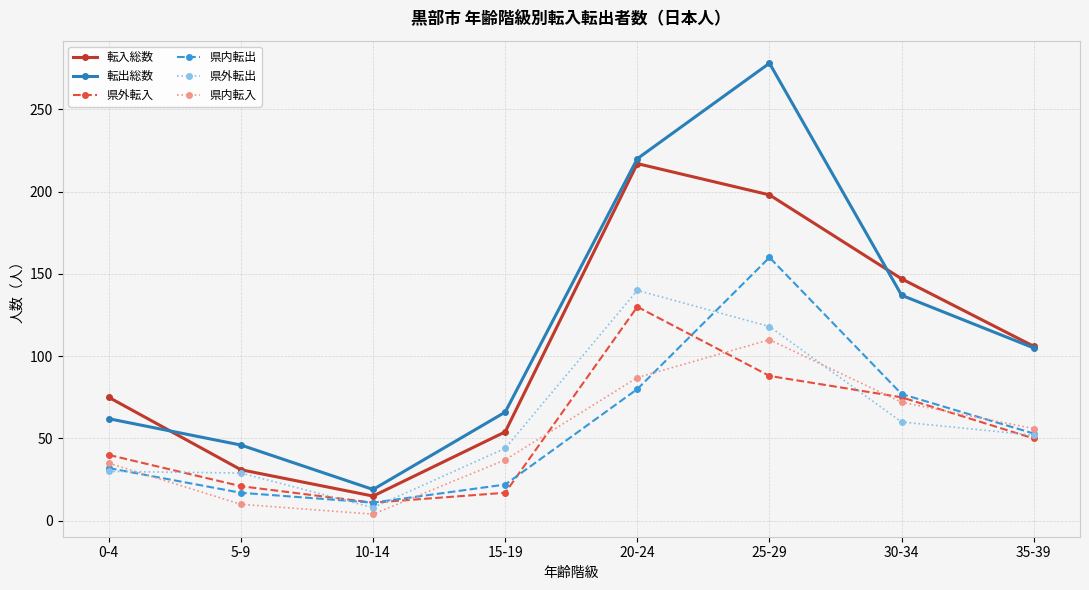

True or false: 県外転入 and 県内転出 intersect in this chart.

True